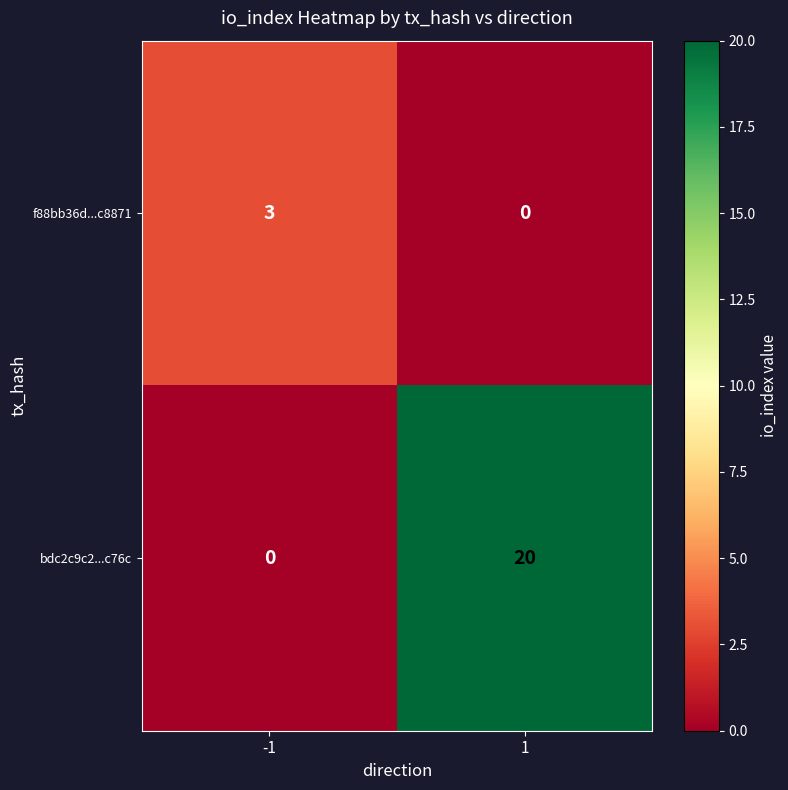

Read the bdc2c9c2...c76c value at 1, to the nearest 10.

20